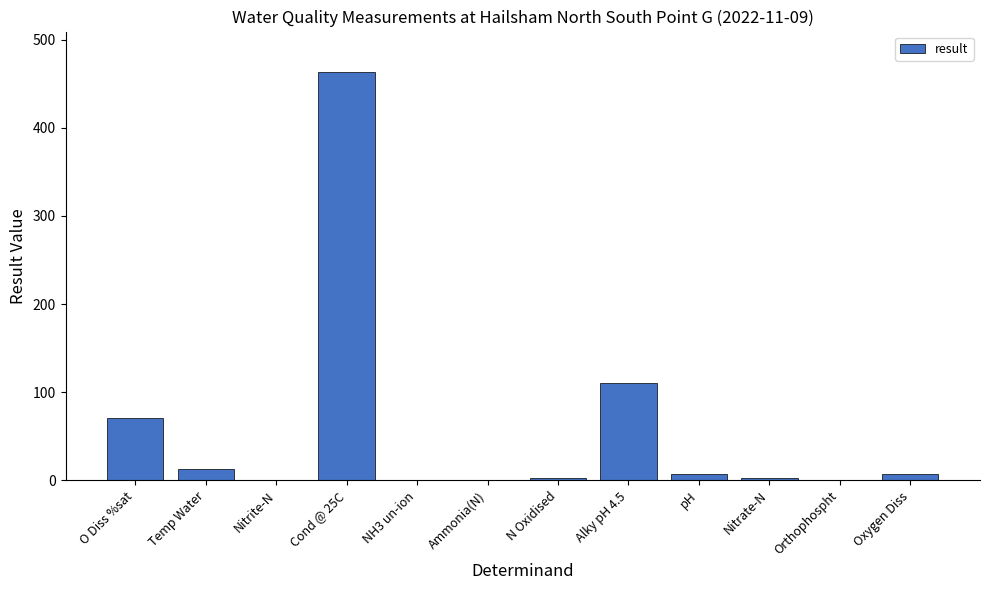

Which label corresponds to the largest value in the chart?

Cond @ 25C